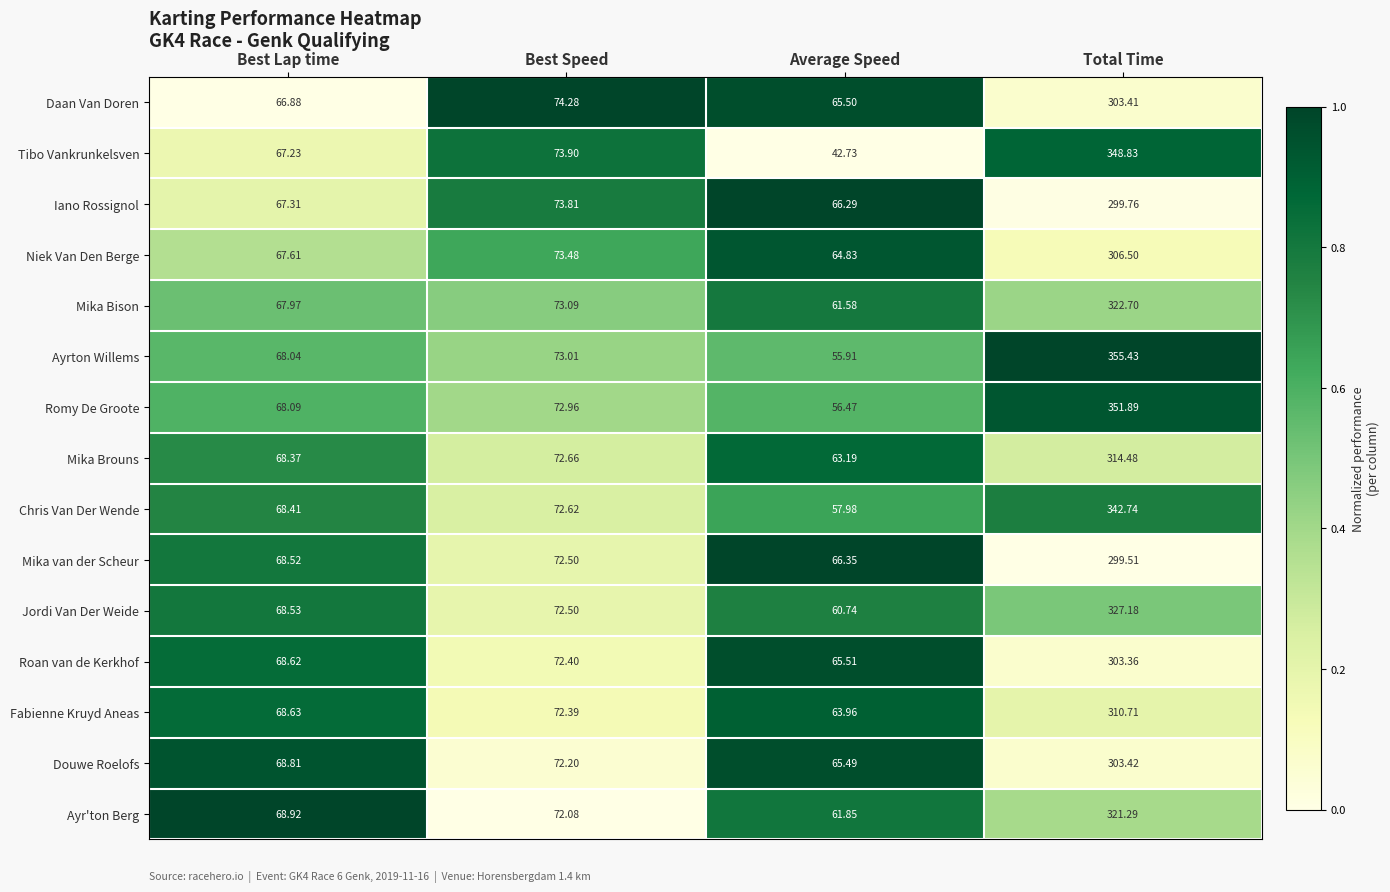

Between Best Lap time and Best Speed, which series saw the biggest shift?

Daan Van Doren